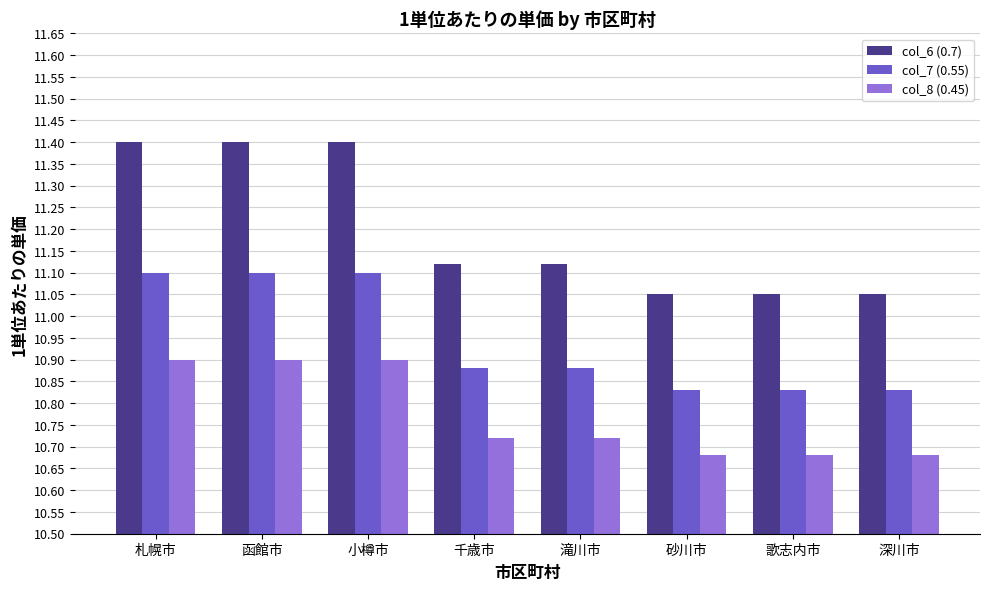

What position from the left is 千歳市?

4